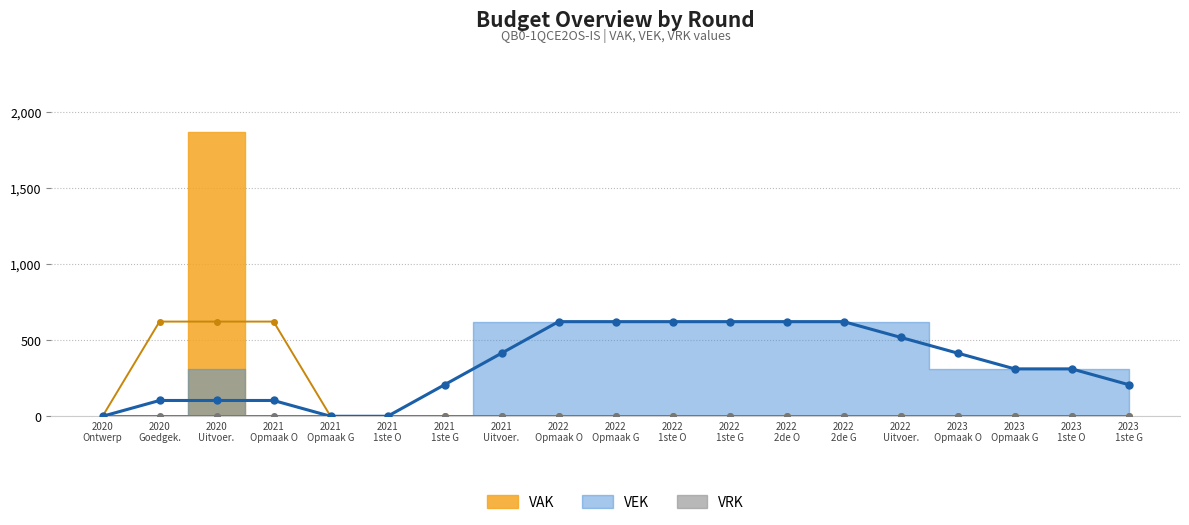

Reading left to right, transcribe all the data shown in this chart.

VEK (moving avg): 2020
Ontwerp=0.0	2020
Goedgek.=104.0	2020
Uitvoer.=104.0	2021
Opmaak O=104.0	2021
Opmaak G=0.0	2021
1ste O=0.0	2021
1ste G=207.7	2021
Uitvoer.=415.3	2022
Opmaak O=623.0	2022
Opmaak G=623.0	2022
1ste O=623.0	2022
1ste G=623.0	2022
2de O=623.0	2022
2de G=623.0	2022
Uitvoer.=519.3	2023
Opmaak O=415.7	2023
Opmaak G=312.0	2023
1ste O=312.0	2023
1ste G=208.0
VAK (moving avg): 2020
Ontwerp=0.0	2020
Goedgek.=623.3	2020
Uitvoer.=623.3	2021
Opmaak O=623.3	2021
Opmaak G=0.0	2021
1ste O=0.0	2021
1ste G=0.0	2021
Uitvoer.=0.0	2022
Opmaak O=0.0	2022
Opmaak G=0.0	2022
1ste O=0.0	2022
1ste G=0.0	2022
2de O=0.0	2022
2de G=0.0	2022
Uitvoer.=0.0	2023
Opmaak O=0.0	2023
Opmaak G=0.0	2023
1ste O=0.0	2023
1ste G=0.0
VRK (moving avg): 2020
Ontwerp=0.0	2020
Goedgek.=0.0	2020
Uitvoer.=0.0	2021
Opmaak O=0.0	2021
Opmaak G=0.0	2021
1ste O=0.0	2021
1ste G=0.0	2021
Uitvoer.=0.0	2022
Opmaak O=0.0	2022
Opmaak G=0.0	2022
1ste O=0.0	2022
1ste G=0.0	2022
2de O=0.0	2022
2de G=0.0	2022
Uitvoer.=0.0	2023
Opmaak O=0.0	2023
Opmaak G=0.0	2023
1ste O=0.0	2023
1ste G=0.0